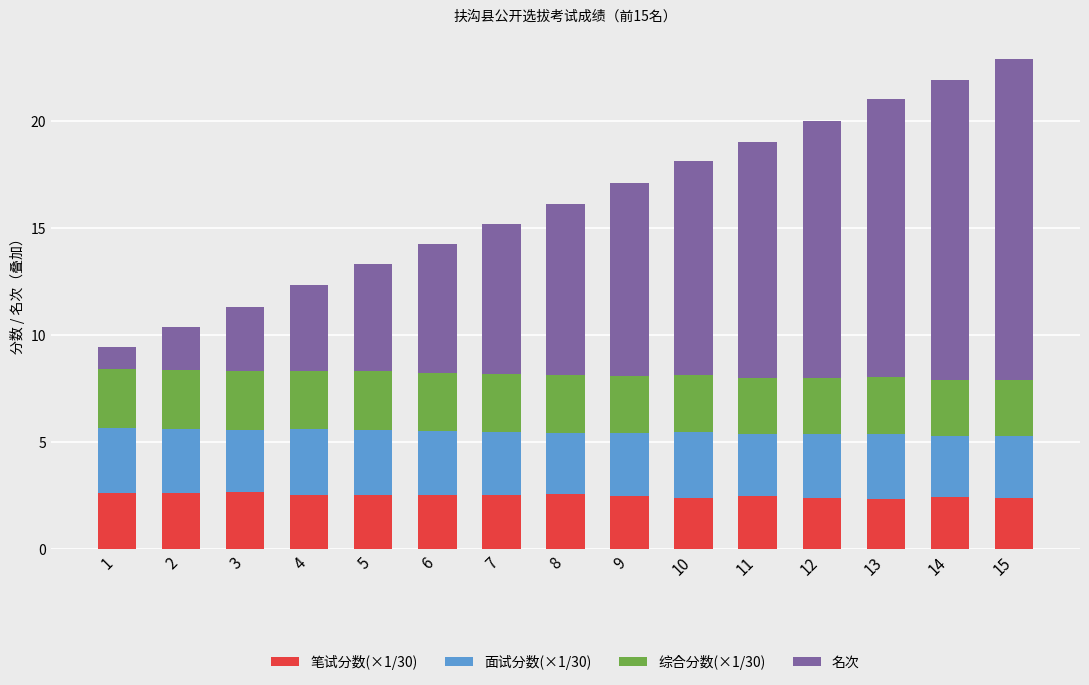

What is the highest value of the 笔试分数(×1/30) series?

2.7